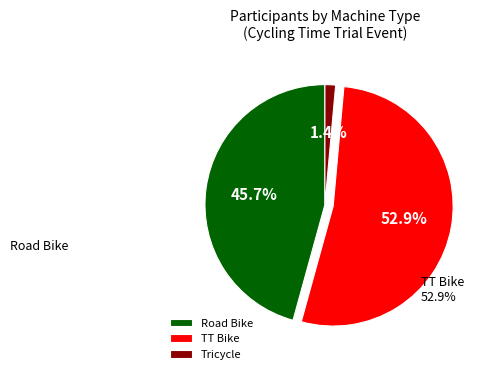

The Tricycle slice represents 11% of the pie. True or false?

False